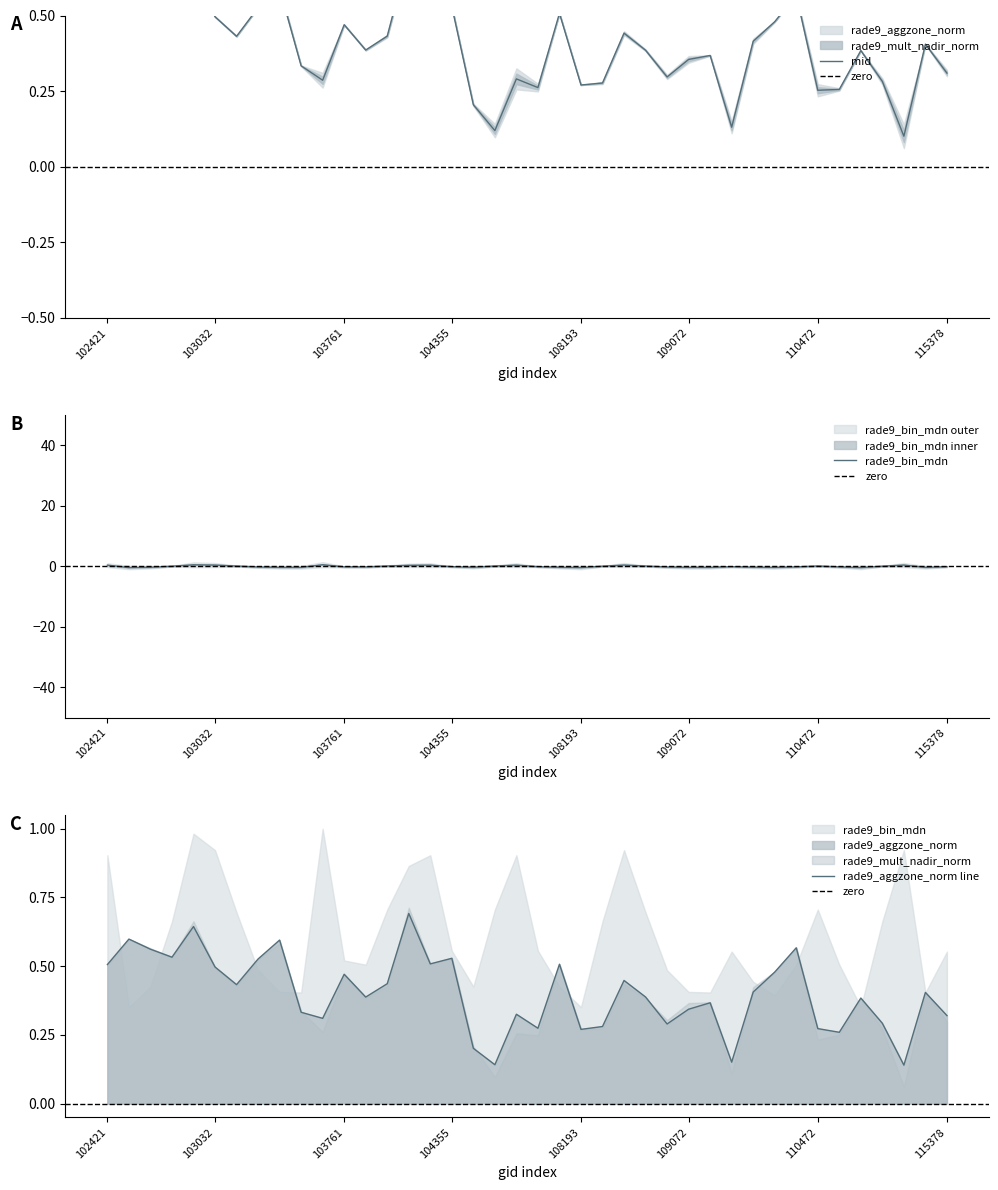

Reading right to left, what are all the values shown in this chart?

rade9_aggzone_norm: 0.3	0.4	0.1	0.3	0.4	0.3	0.3	0.6	0.5	0.4	0.2	0.4	0.3	0.3	0.4	0.4	0.3	0.3	0.5	0.3	0.3	0.1	0.2	0.5	0.5	0.7	0.4	0.4	0.5	0.3	0.3	0.6	0.5	0.4	0.5	0.6	0.5	0.6	0.6	0.5
rade9_mult_nadir_norm: 0.3	0.4	0.1	0.3	0.4	0.3	0.3	0.6	0.5	0.4	0.1	0.4	0.4	0.3	0.4	0.4	0.3	0.3	0.5	0.3	0.3	0.1	0.2	0.5	0.5	0.7	0.4	0.4	0.5	0.3	0.3	0.6	0.5	0.4	0.5	0.7	0.5	0.6	0.6	0.5
rade9_bin_mdn: -0.1	-0.3	0.5	0.1	-0.4	-0.1	0.1	-0.1	-0.3	-0.2	-0.1	-0.3	-0.3	-0.2	0.1	0.5	0.1	-0.4	-0.3	-0.1	0.4	0.1	-0.3	-0.1	0.4	0.4	0.1	-0.1	-0.1	0.6	-0.3	-0.3	-0.2	0.1	0.5	0.5	0.1	-0.3	-0.4	0.4